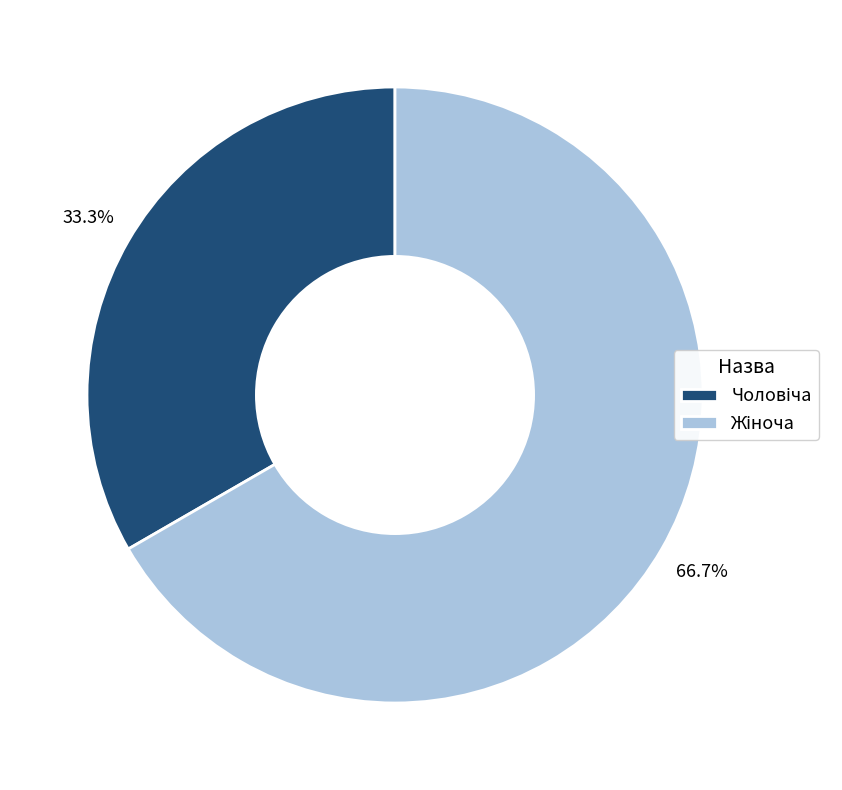

How many slices are in this pie chart?

2